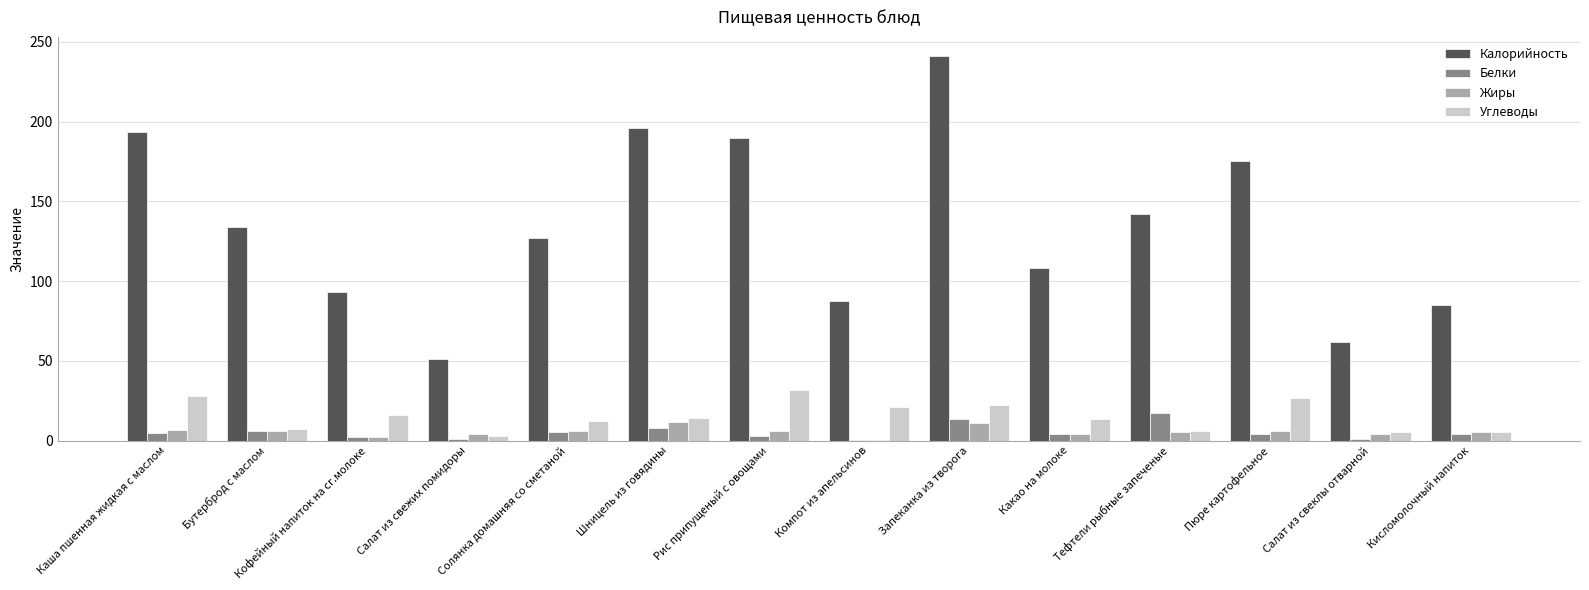

Which category has the highest value in the Калорийность series?

Запеканка из творога